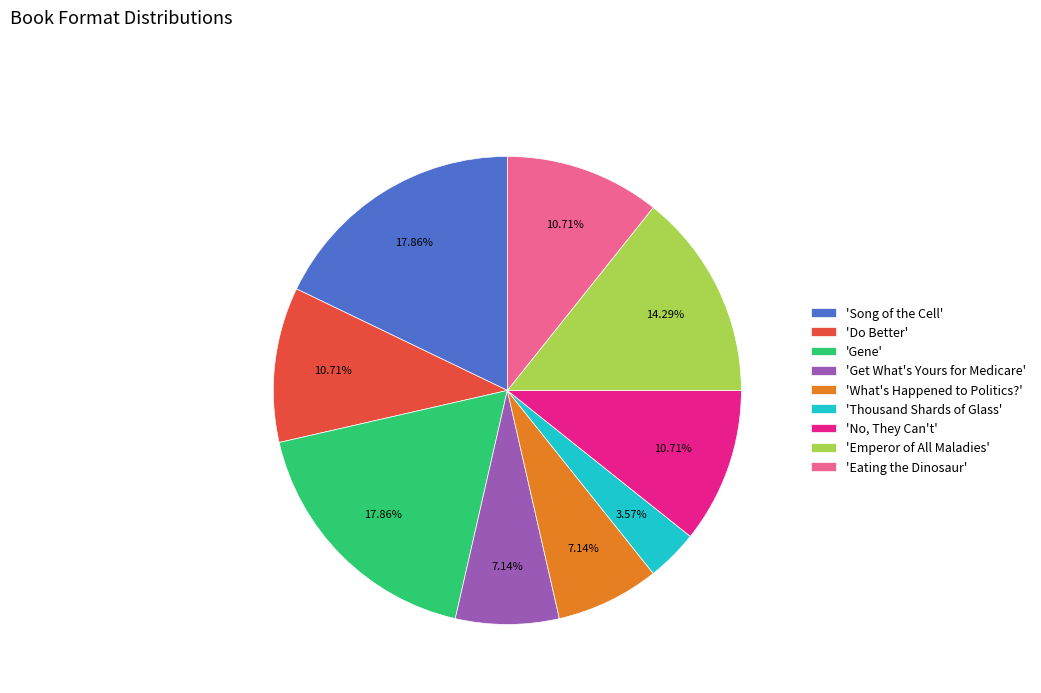

Combined, do 'Get What's Yours for Medicare' and 'Gene' account for over 50%?

No